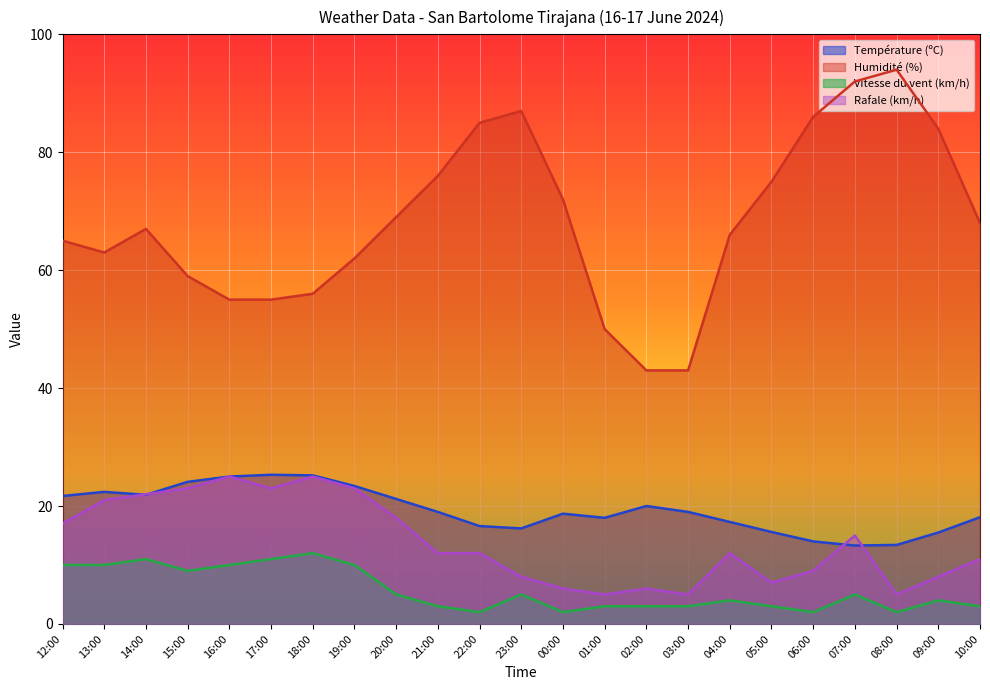

Reading right to left, what are all the values shown in this chart?

Température (ºC): 10:00=18.1	09:00=15.5	08:00=13.4	07:00=13.3	06:00=14.0	05:00=15.6	04:00=17.3	03:00=19.0	02:00=20.0	01:00=18.0	00:00=18.7	23:00=16.2	22:00=16.6	21:00=19.0	20:00=21.2	19:00=23.4	18:00=25.2	17:00=25.3	16:00=25.0	15:00=24.1	14:00=21.9	13:00=22.4	12:00=21.7
Humidité (%): 10:00=68.0	09:00=84.0	08:00=94.0	07:00=92.0	06:00=86.0	05:00=75.0	04:00=66.0	03:00=43.0	02:00=43.0	01:00=50.0	00:00=72.0	23:00=87.0	22:00=85.0	21:00=76.0	20:00=69.0	19:00=62.0	18:00=56.0	17:00=55.0	16:00=55.0	15:00=59.0	14:00=67.0	13:00=63.0	12:00=65.0
Vitesse du vent (km/h): 10:00=3.0	09:00=4.0	08:00=2.0	07:00=5.0	06:00=2.0	05:00=3.0	04:00=4.0	03:00=3.0	02:00=3.0	01:00=3.0	00:00=2.0	23:00=5.0	22:00=2.0	21:00=3.0	20:00=5.0	19:00=10.0	18:00=12.0	17:00=11.0	16:00=10.0	15:00=9.0	14:00=11.0	13:00=10.0	12:00=10.0
Rafale (km/h): 10:00=11.0	09:00=8.0	08:00=5.0	07:00=15.0	06:00=9.0	05:00=7.0	04:00=12.0	03:00=5.0	02:00=6.0	01:00=5.0	00:00=6.0	23:00=8.0	22:00=12.0	21:00=12.0	20:00=18.0	19:00=23.0	18:00=25.0	17:00=23.0	16:00=25.0	15:00=23.0	14:00=22.0	13:00=21.0	12:00=17.0